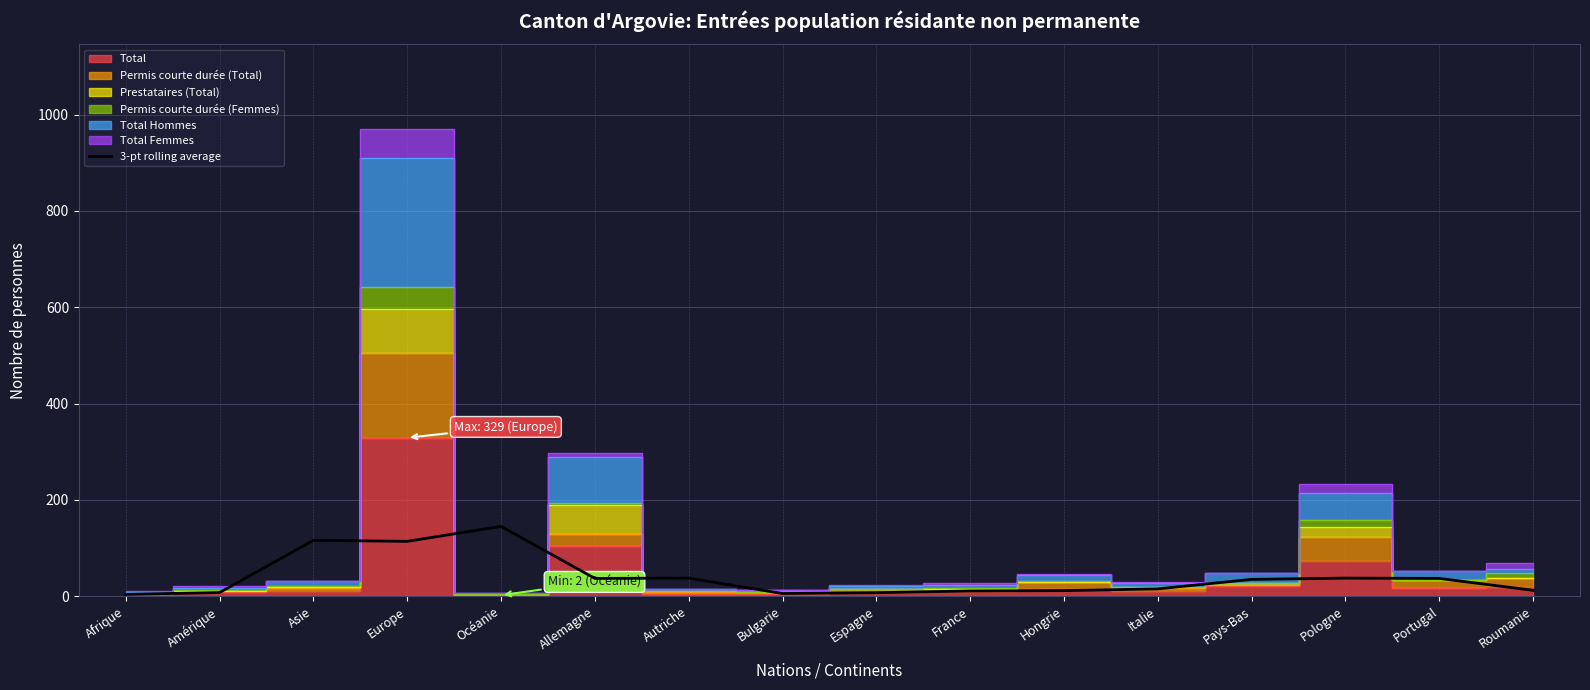

Is it true that 3-pt rolling average equals 151.1 at Asie?

False